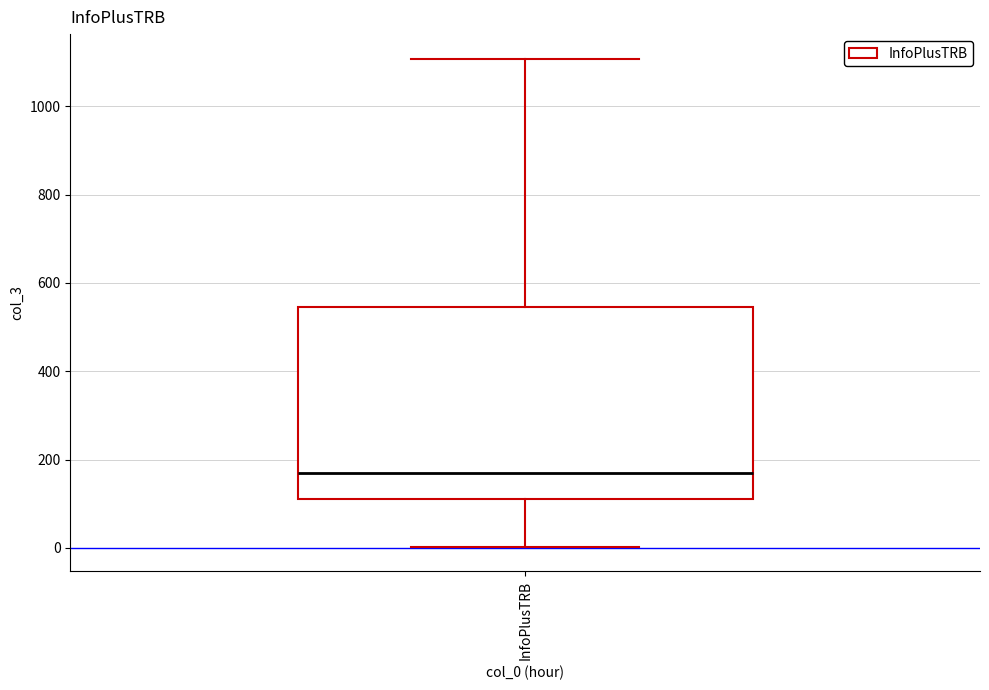

Read this box plot against the y-axis: the position of the median line, the range covered by the box, and the ends of both whiskers. The values are not printed on the chart, so give them approximately, as read against the axis.

median 160, box 120 to 540, whiskers 0 to 1100